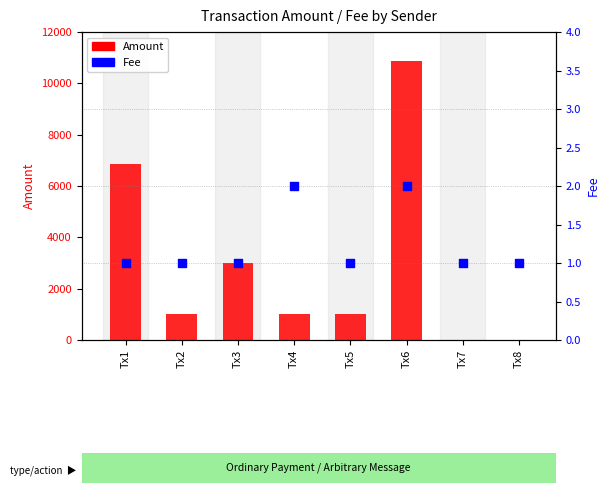

Which series has the widest spread of Y values?

Amount